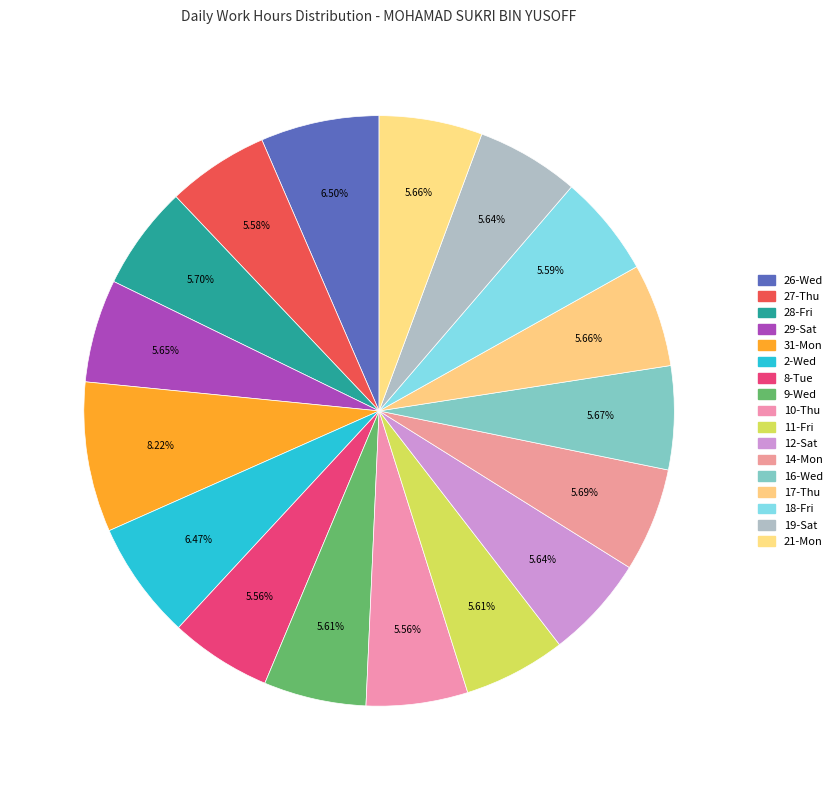

Which category has the smallest portion of the pie?

8-Tue